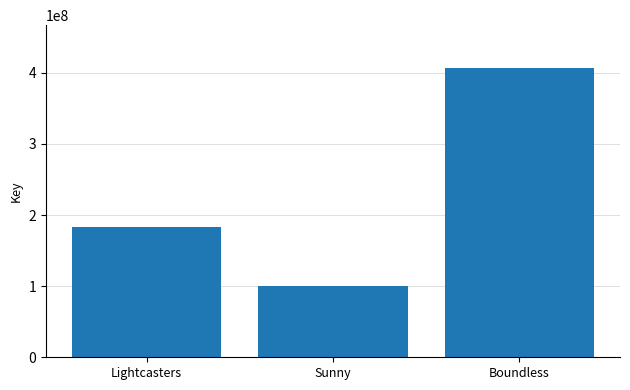

Reading right to left, what are all the values shown in this chart?

406214723	100216691	182645858